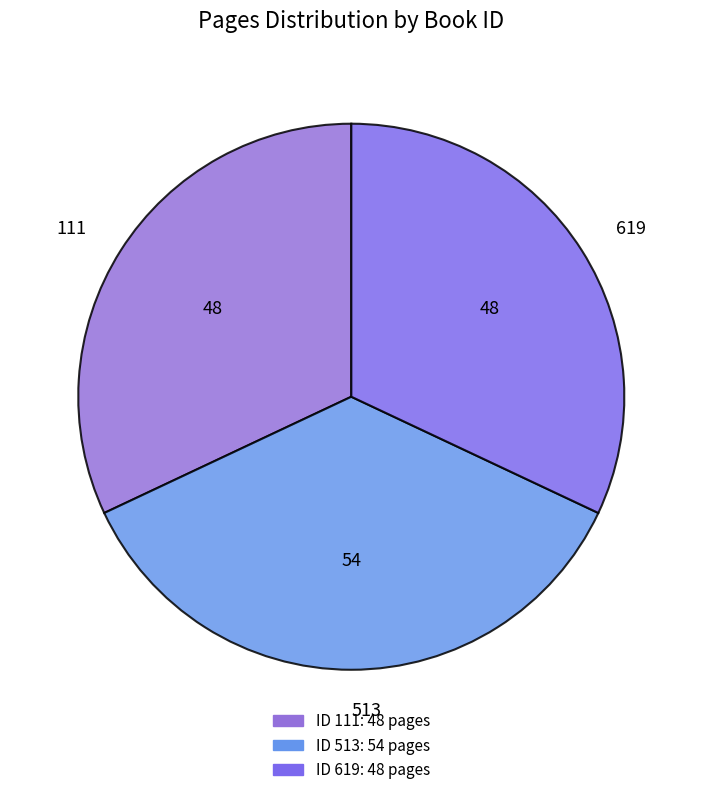

Does 111 represent more than half of the total?

No